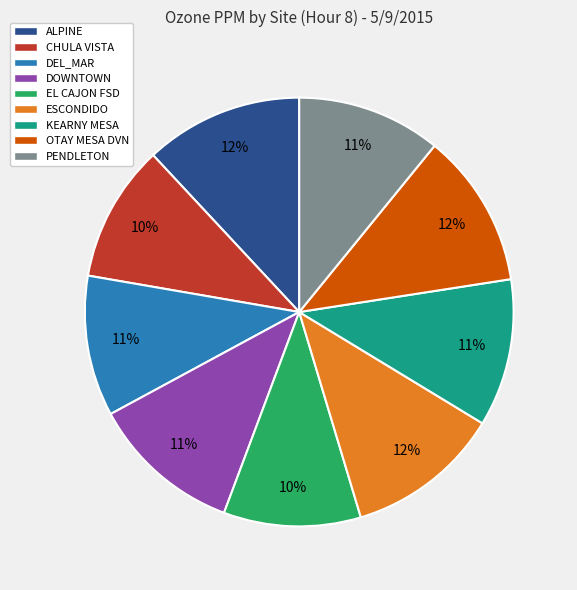

Is it true that DEL_MAR is 11% of the pie?

True